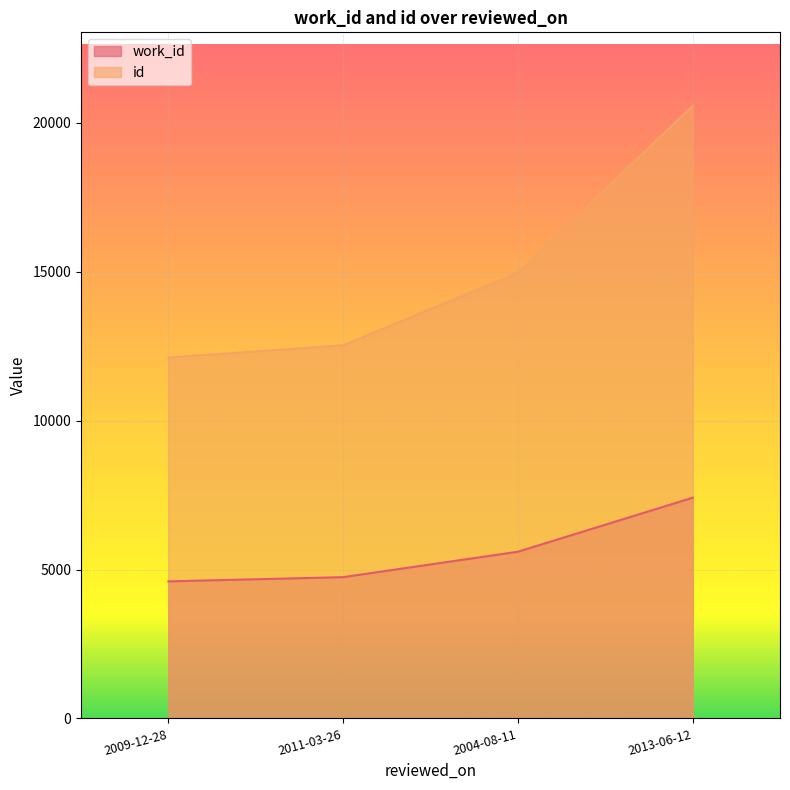

Does the chart display data point markers on the line(s)?

No